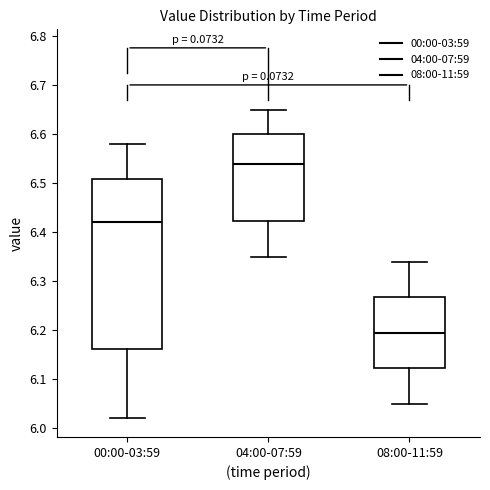

Where does the lower whisker of the box for 00:00-03:59 end on the y-axis? The values are not printed on the chart, so give them approximately, as read against the axis.

6.02